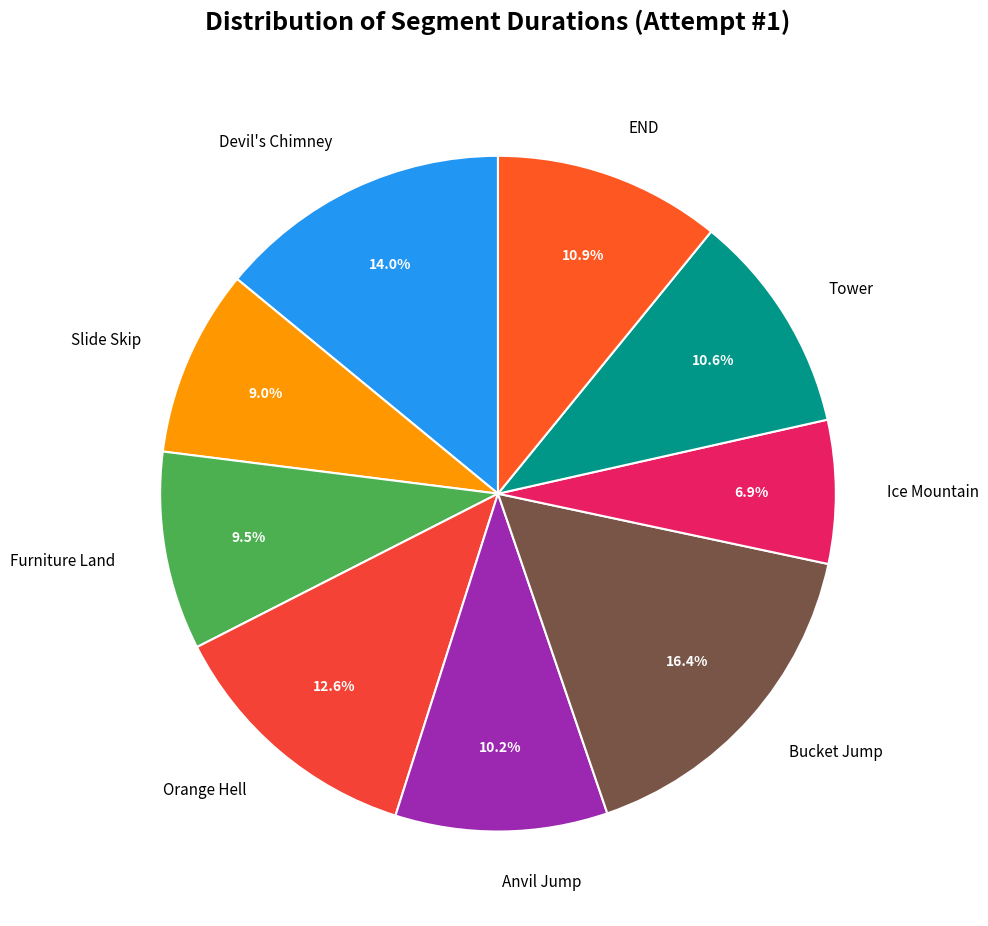

What is the smallest slice in the pie chart?

Ice Mountain